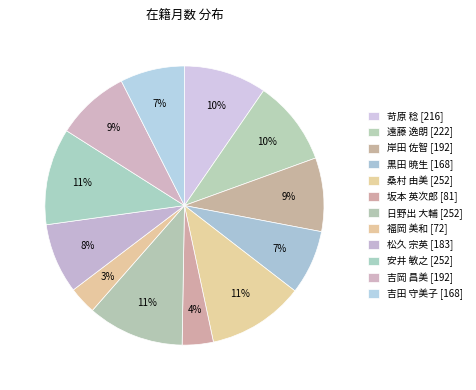

How many segments does this pie chart have?

12